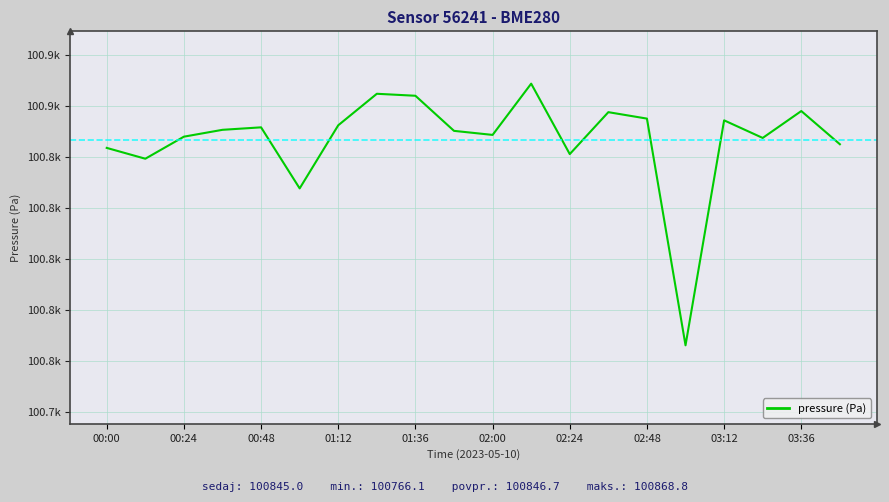

Reading left to right, what are all the values shown in this chart?

100843.6	100839.3	100848.0	100850.7	100851.6	100827.7	100852.4	100864.8	100864.0	100850.2	100848.7	100868.8	100841.1	100857.6	100855.1	100766.1	100854.4	100847.5	100858.0	100845.0